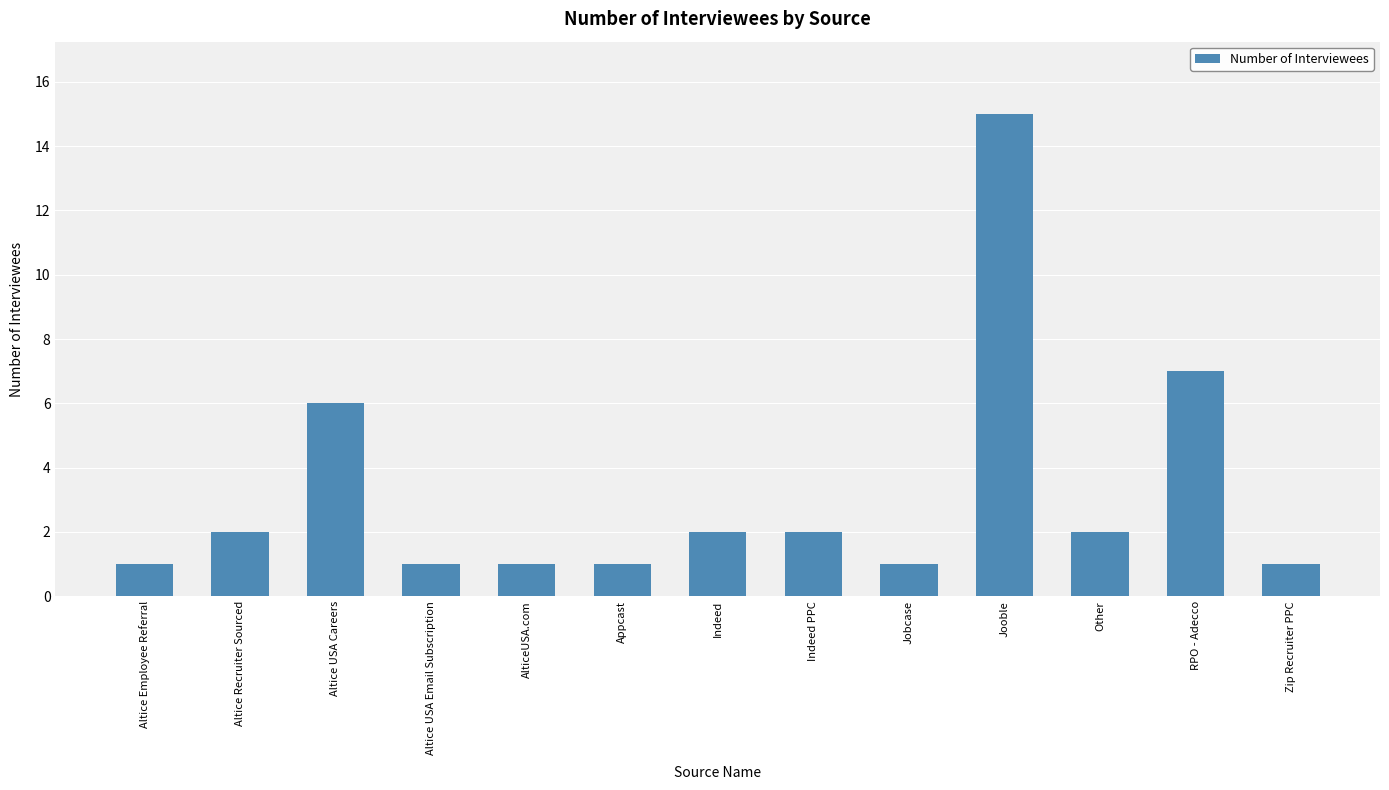

Approximately how many times larger is the value at Altice USA Email Subscription compared to Indeed?

0.5